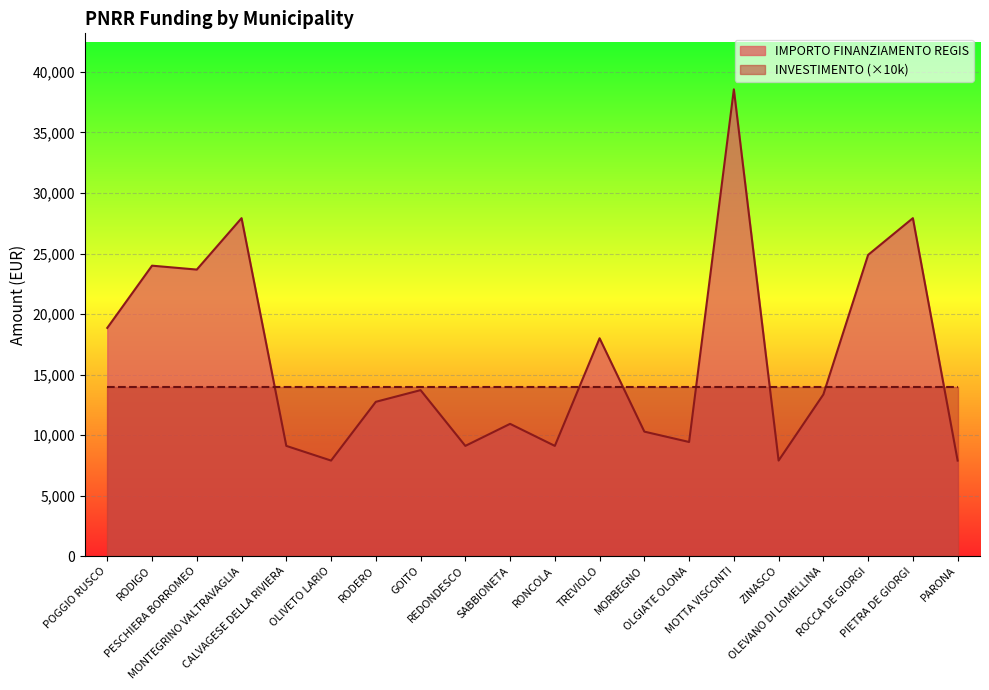

What position from the right is REDONDESCO?

12